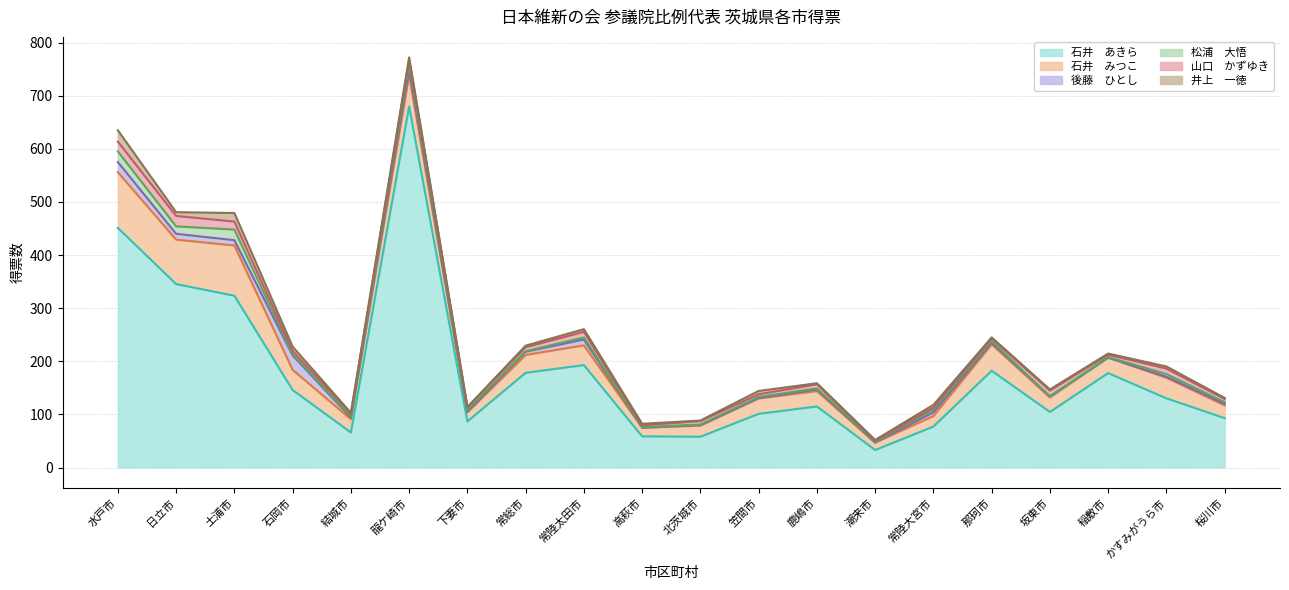

Where is the first local maximum for 山口　かずゆき?

日立市